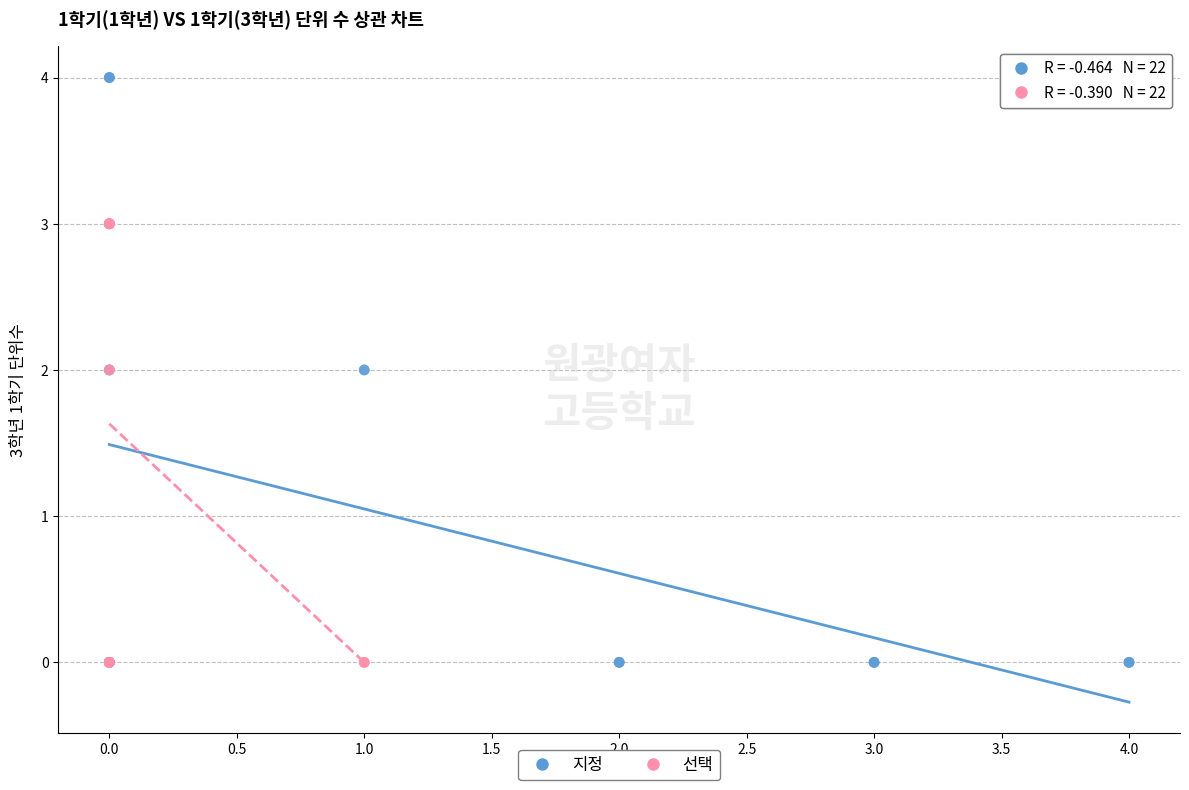

What are all the series names shown in the legend?

지정, 선택